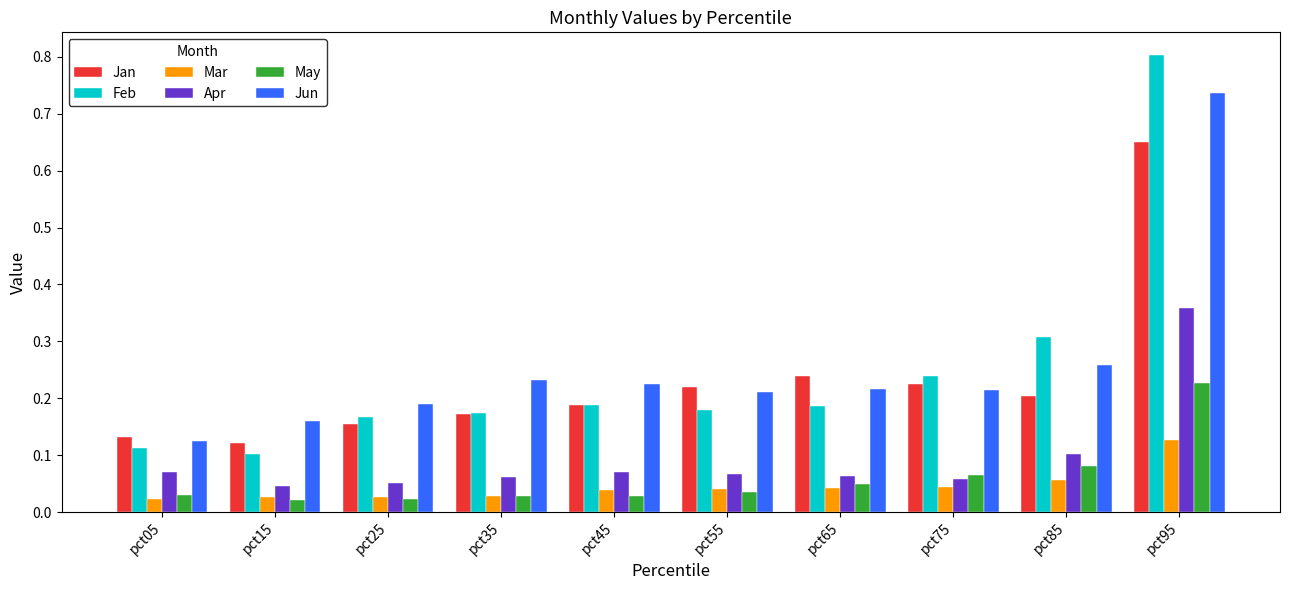

Count the Jun values in the range 0 to 1.

10